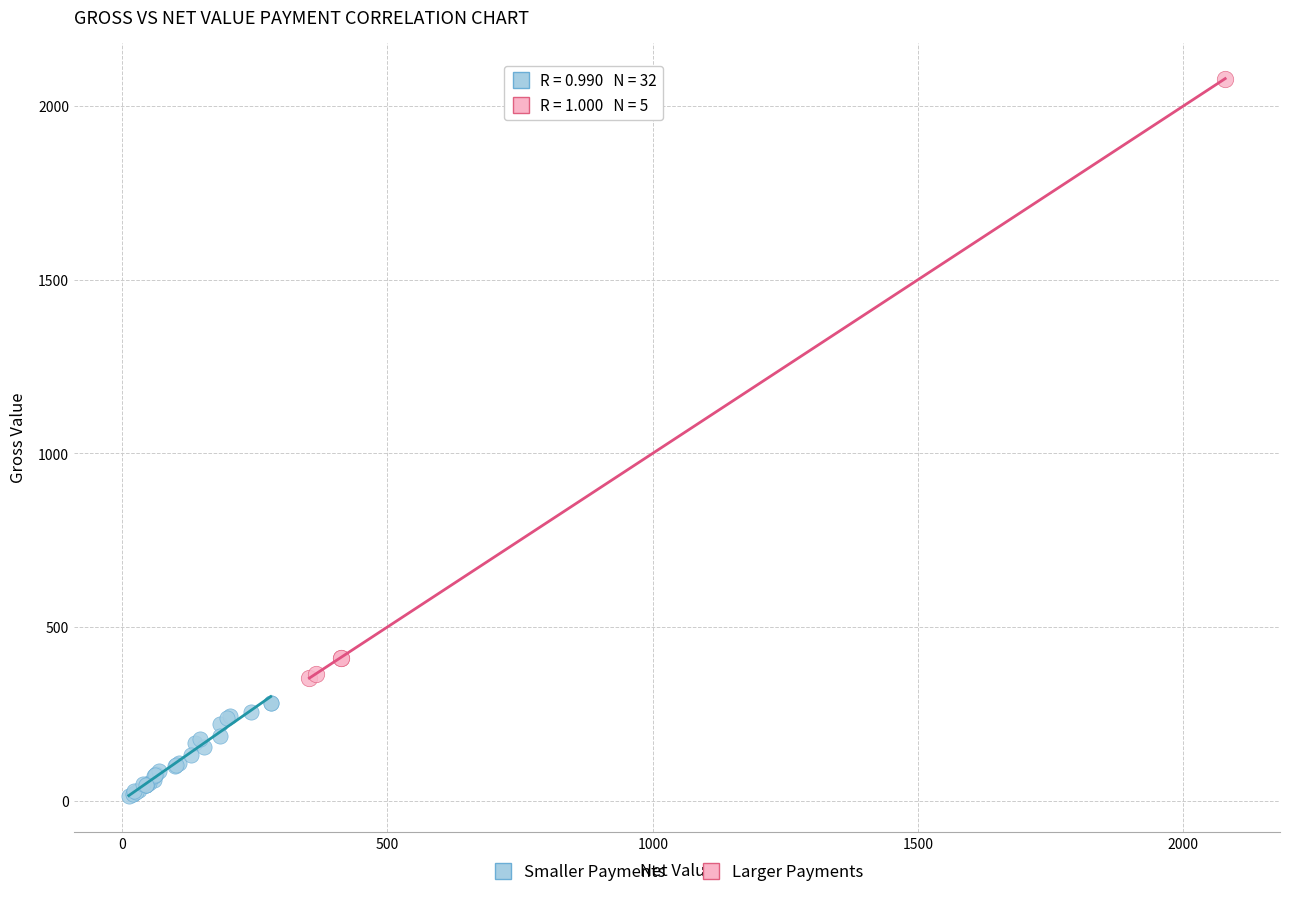

What are all the series names shown in the legend?

Smaller Payments, Larger Payments